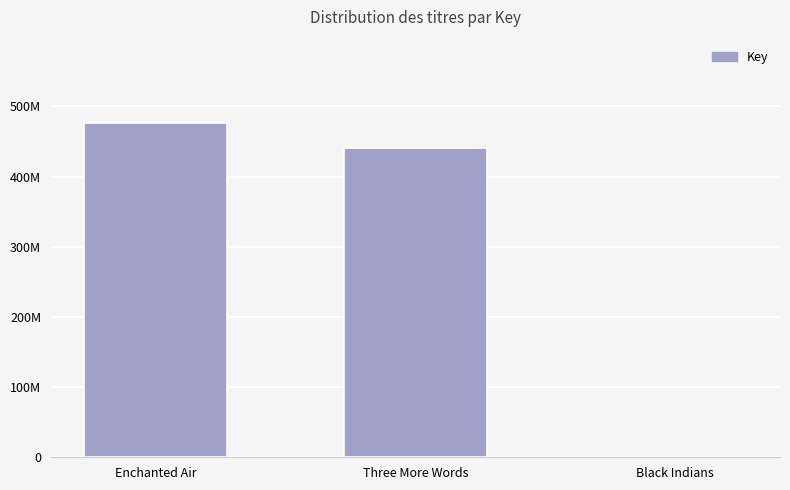

Reading right to left, list all the values displayed in this chart.

5395	440473648	476033514